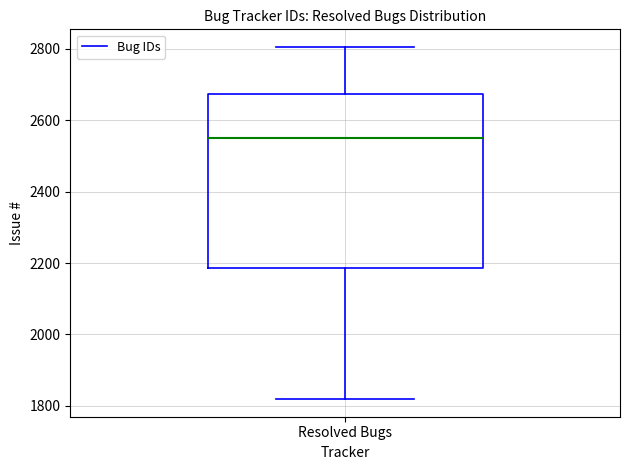

Transcribe this box plot: give where the median line is, the range the box spans, and where the two whiskers end, as read against the y-axis. The values are not printed on the chart, so give them approximately, as read against the axis.

median 2540, box 2180 to 2680, whiskers 1820 to 2800